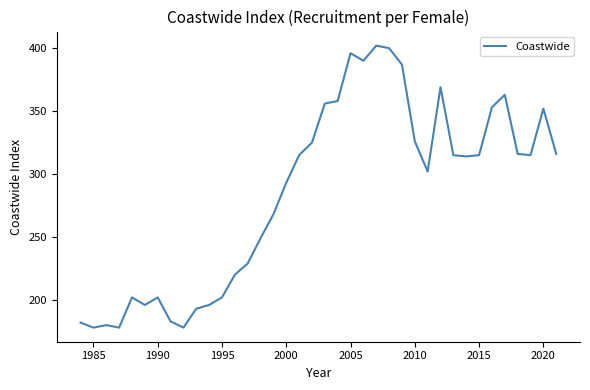

What is the smallest value displayed?

178